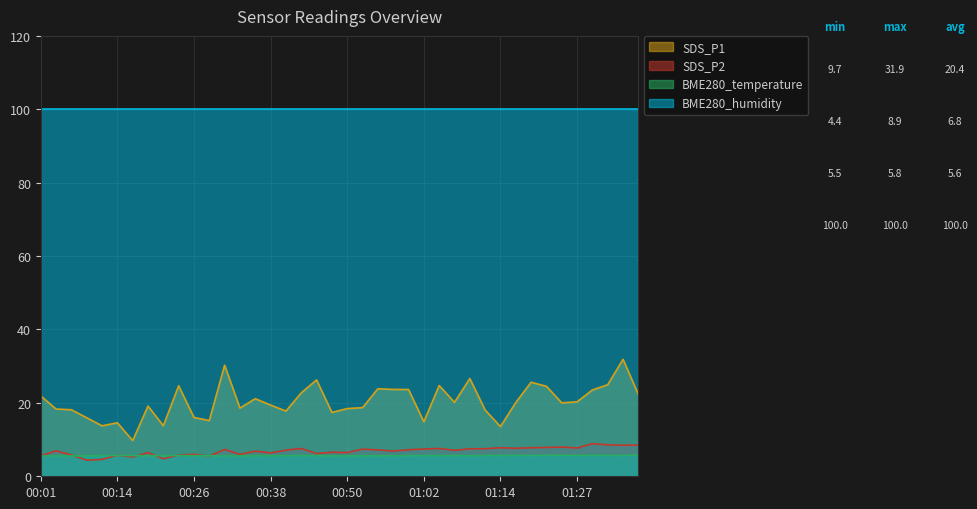

List the labels in order of SDS_P2 value, smallest first.

00:09, 00:11, 00:21, 00:16, 00:28, 00:01, 00:14, 00:23, 00:06, 00:26, 00:33, 00:45, 00:38, 00:18, 00:50, 00:48, 00:36, 00:57, 00:04, 01:07, 00:40, 00:55, 01:00, 00:31, 00:53, 01:02, 01:10, 01:12, 00:43, 01:05, 01:17, 01:27, 01:14, 01:19, 01:22, 01:24, 01:34, 01:36, 01:31, 01:29